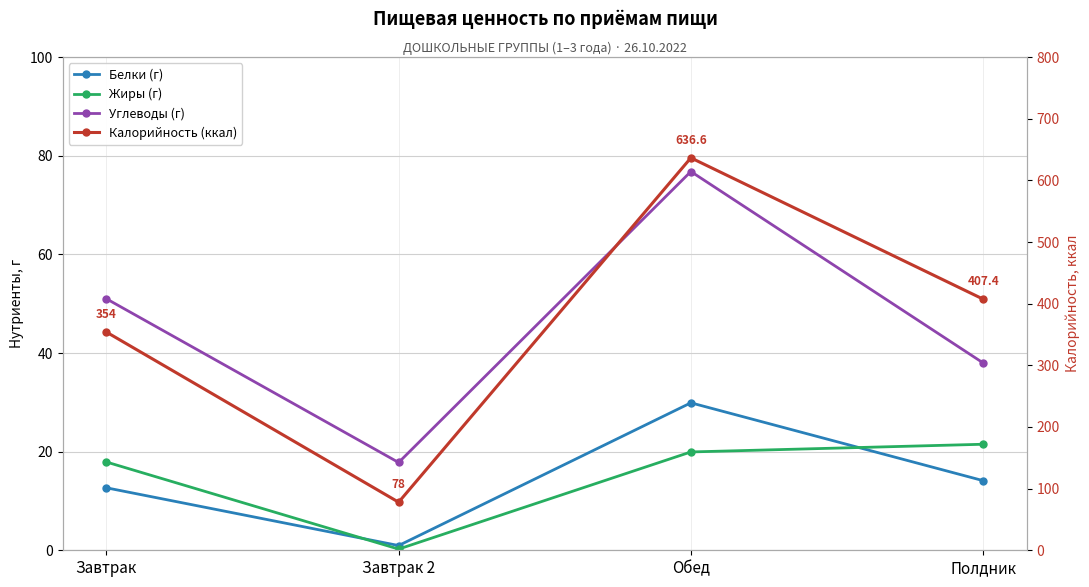

What is the label of the 2nd point from the right?

Обед